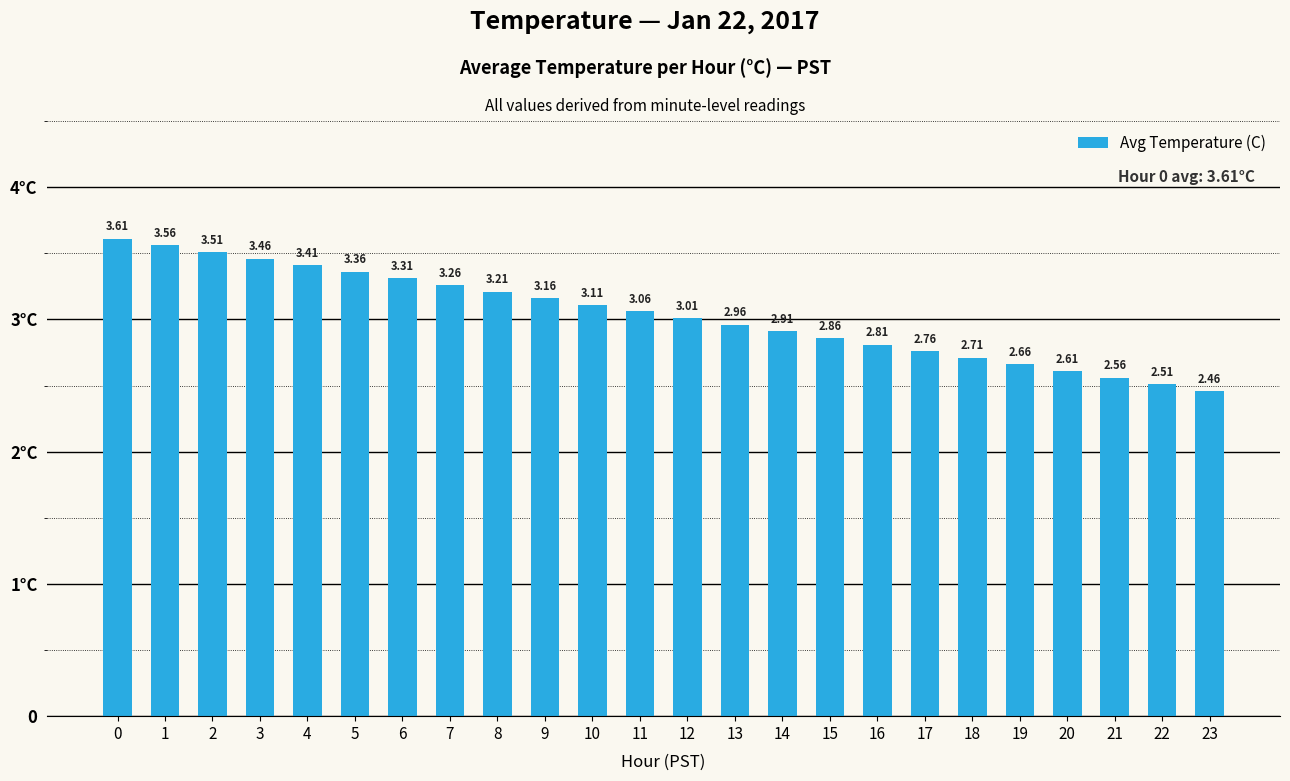

Does the chart contain any negative values?

No